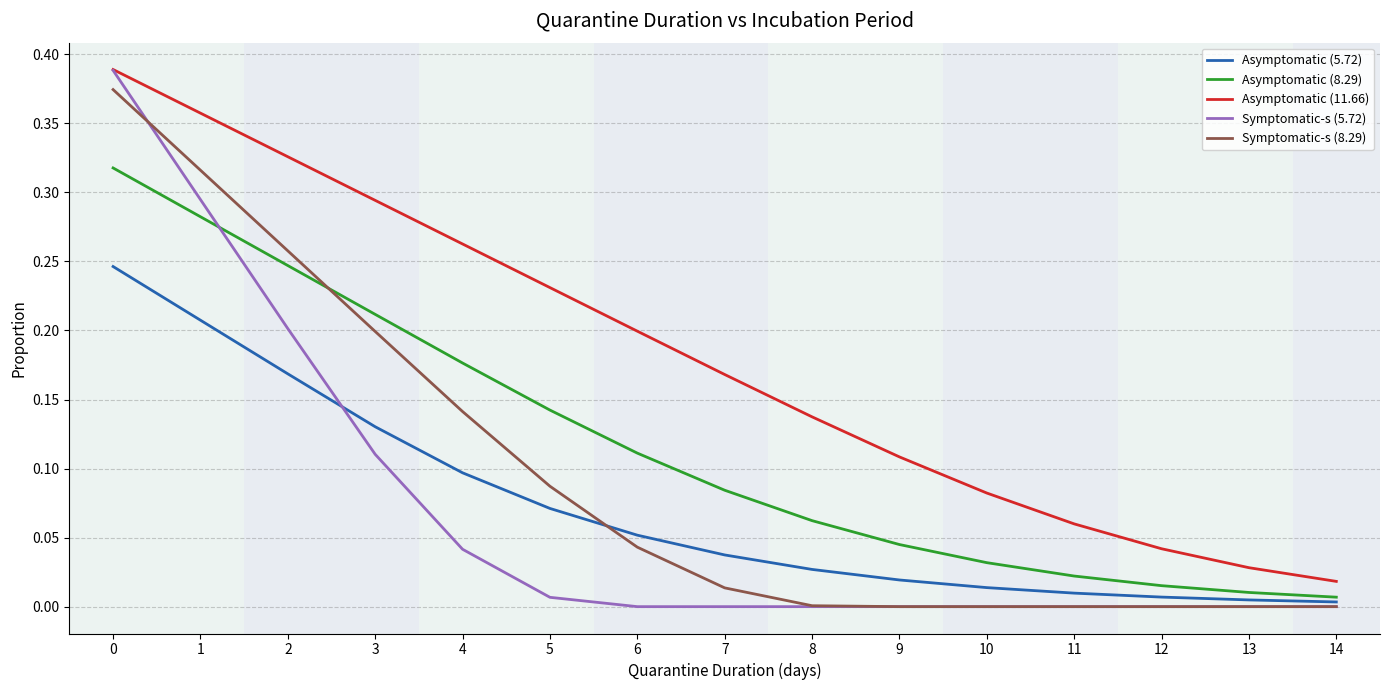

Which series has the largest range (max minus min)?

Symptomatic-s (5.72)